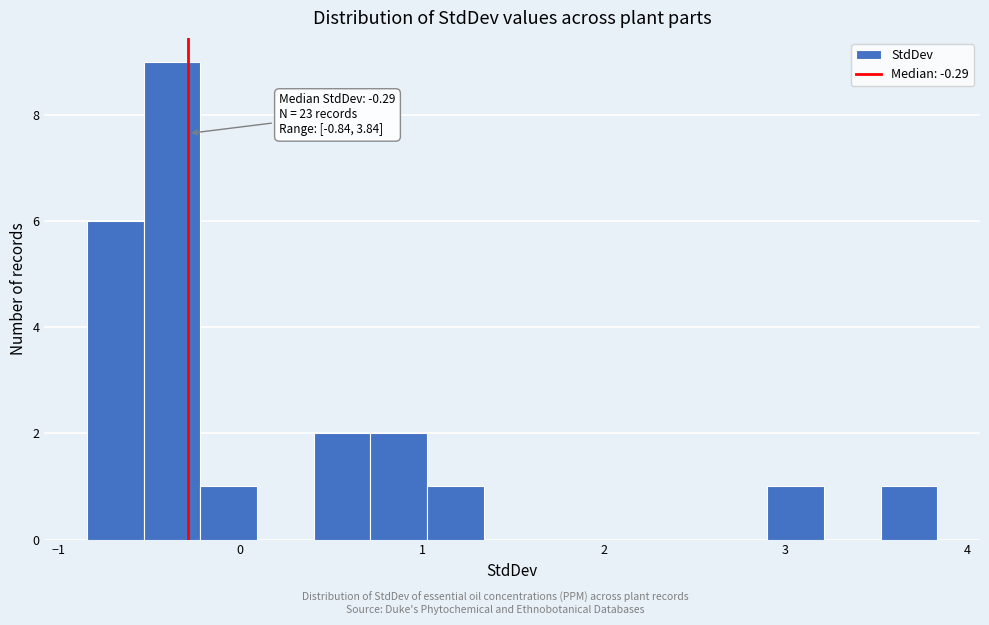

Read against the x-axis, roughly where is the centre of the tallest bar?

-0.4